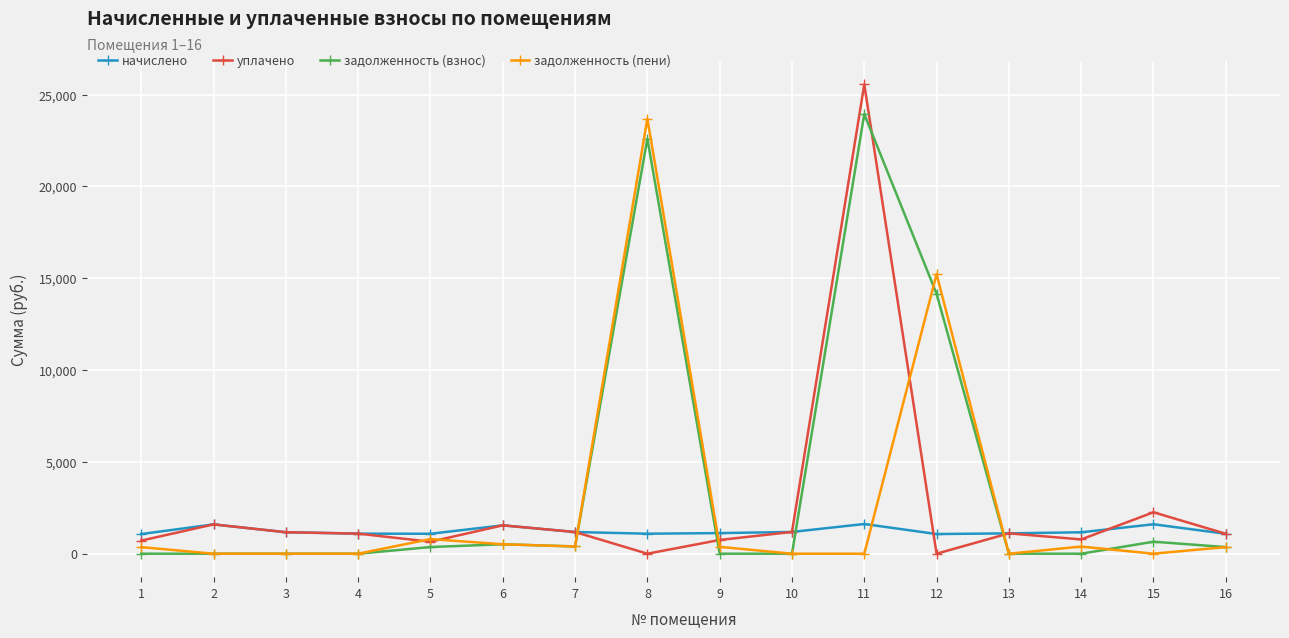

At how many categories does at least one series exceed 15001?

3